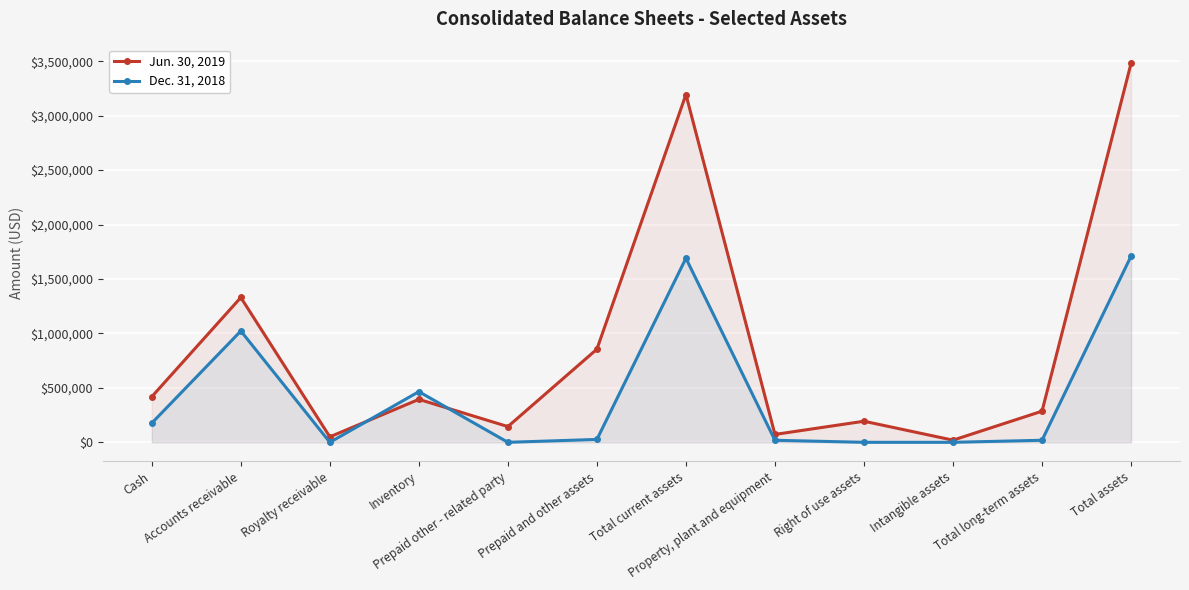

The value of Dec. 31, 2018 at Prepaid and other assets is 34429. True or false?

False